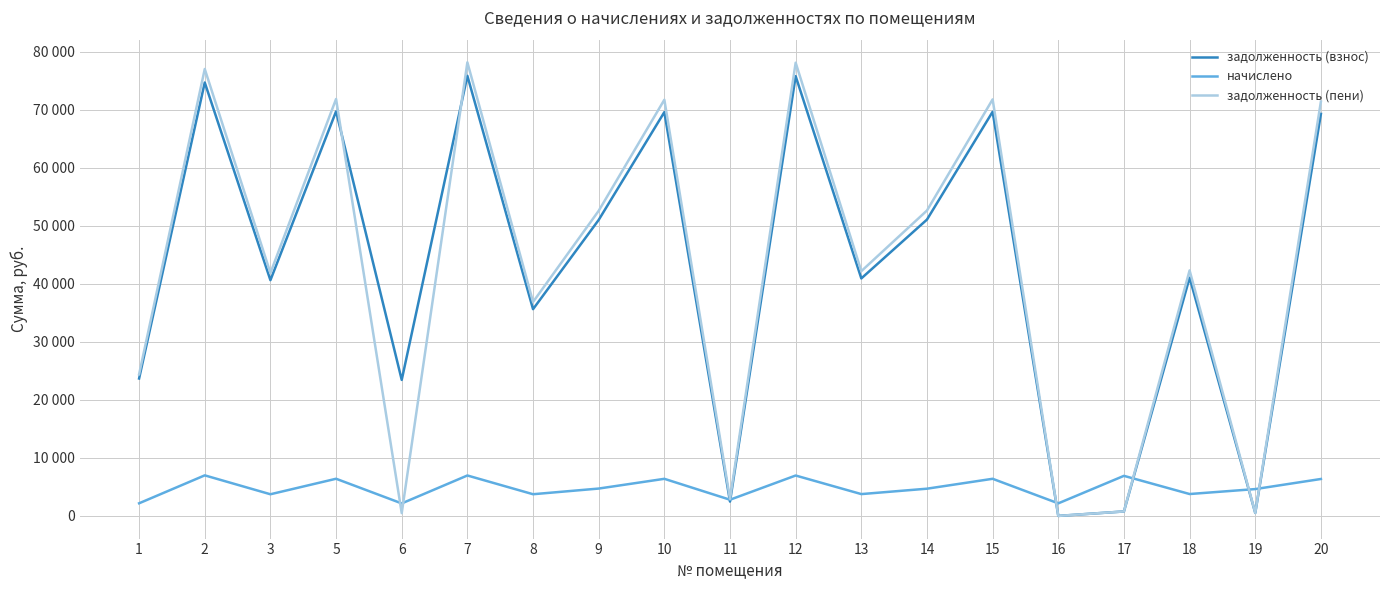

What are all the series names shown in the legend?

задолженность (взнос), начислено, задолженность (пени)